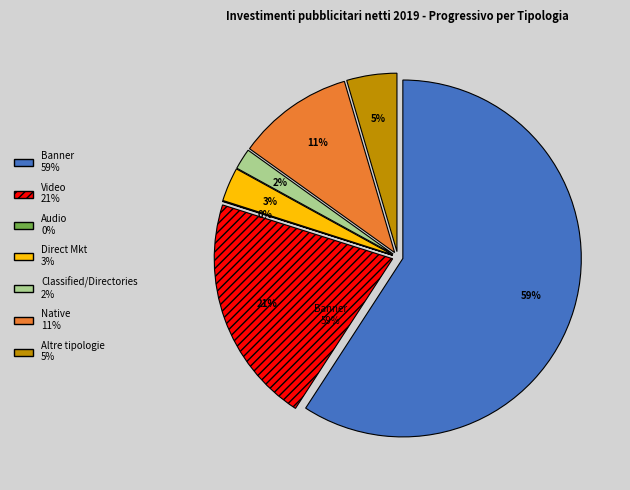

To the nearest percent, what is the average slice percentage?

14%